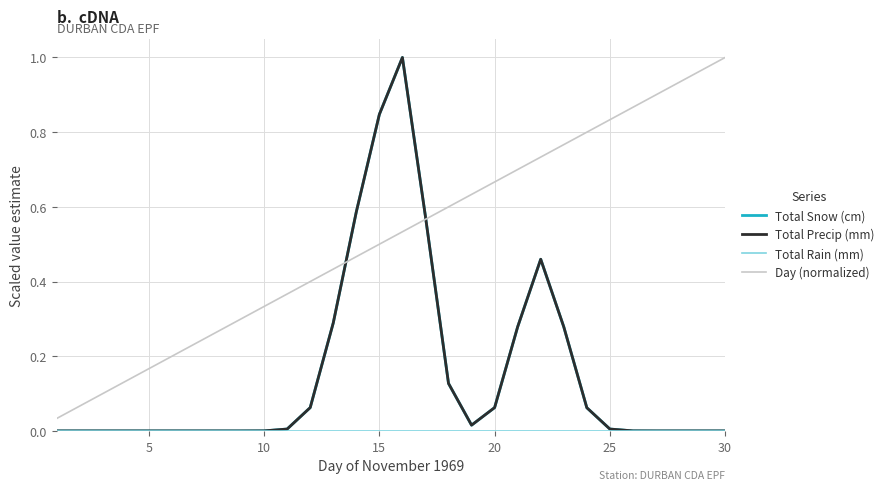

How many intersections are there between Total Precip (mm) and Day (normalized)?

2